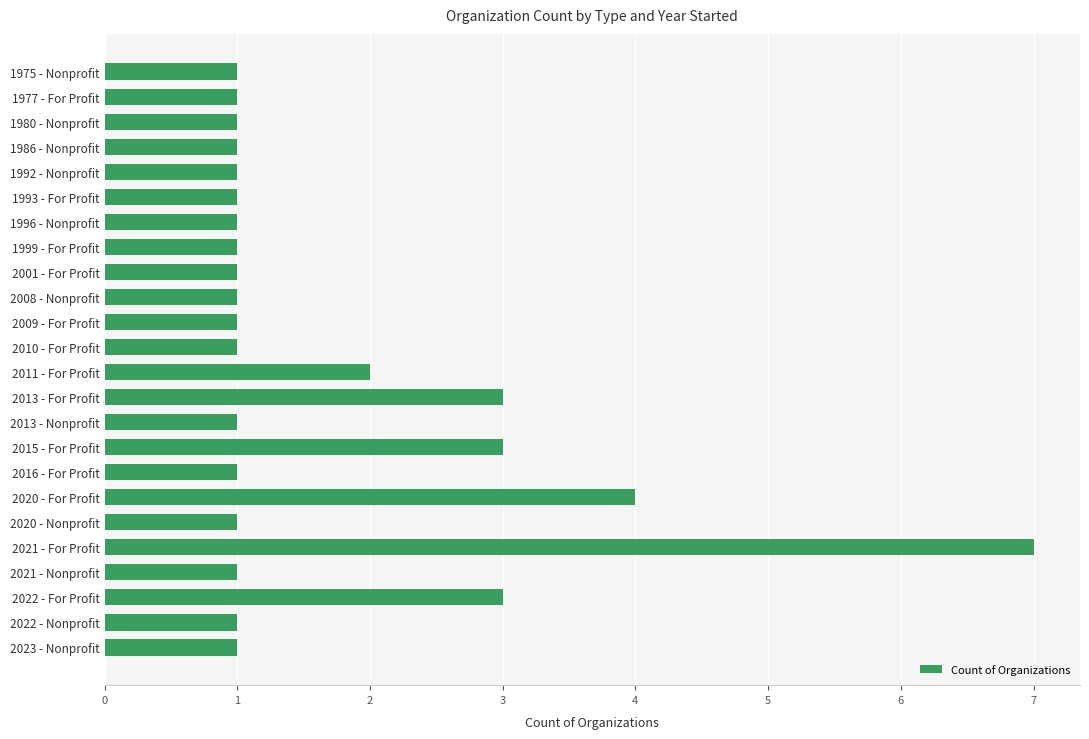

True or false: the data shows 1 at 1996 - Nonprofit.

True